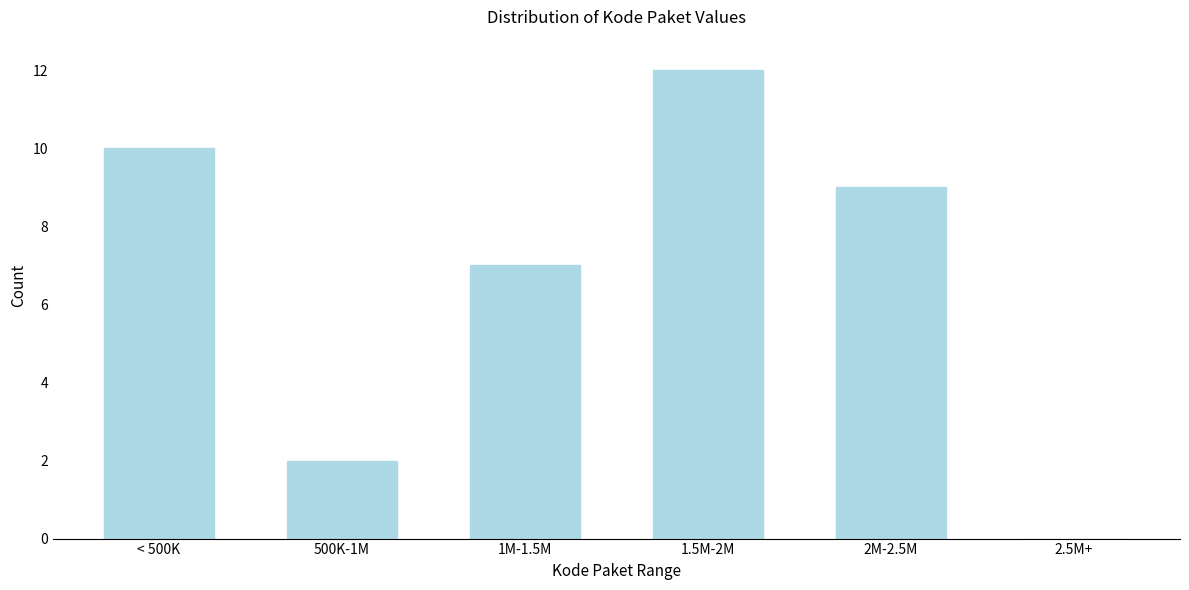

Reading right to left, extract all data points from this chart.

2.5M+=0	2M-2.5M=9	1.5M-2M=12	1M-1.5M=7	500K-1M=2	< 500K=10